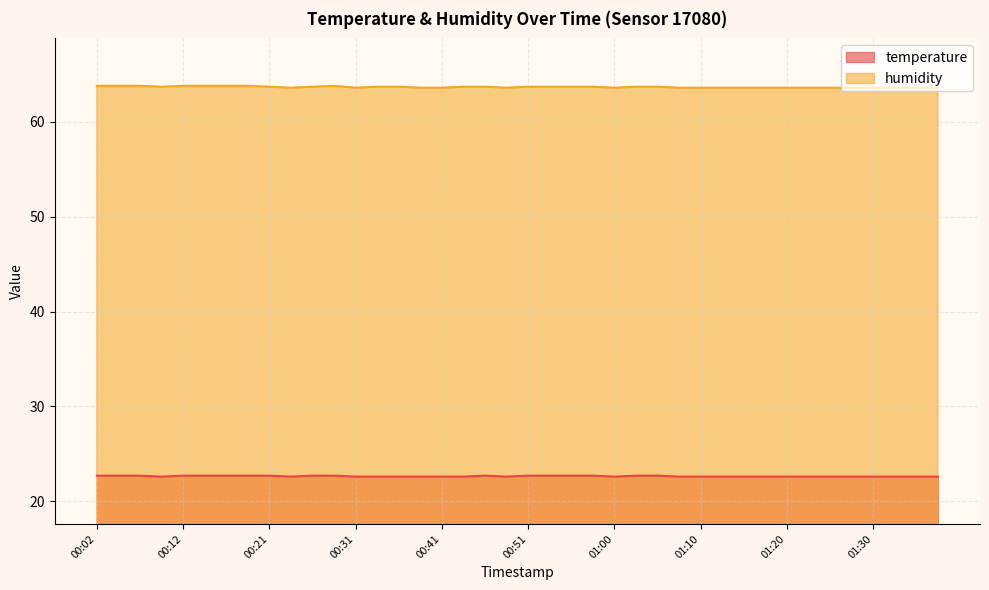

What is the difference between the maximum and minimum values in the humidity series?

0.2